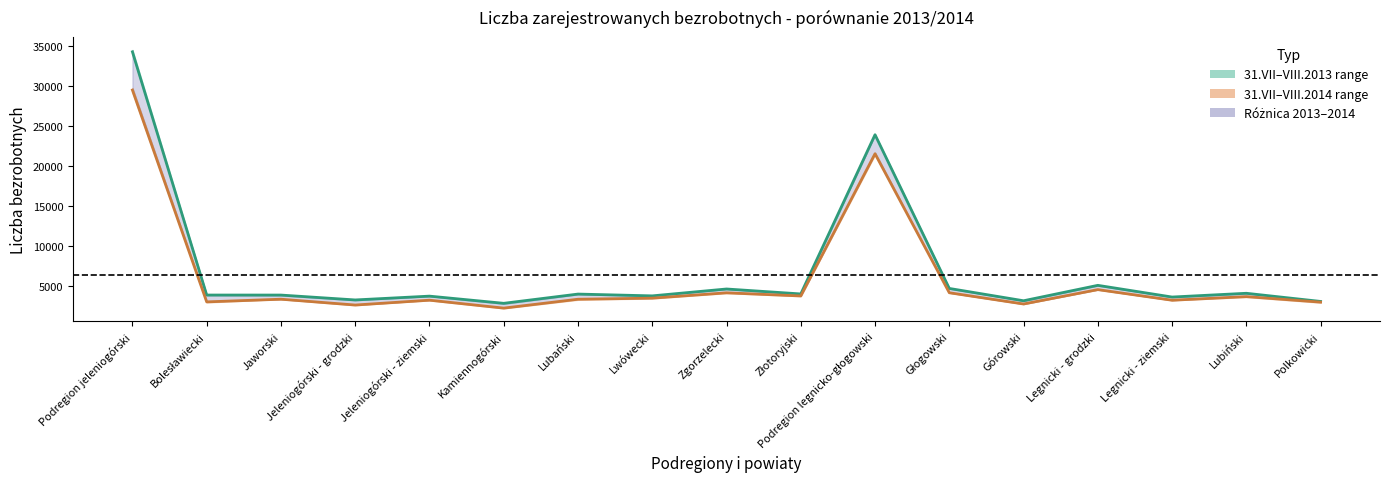

What is the difference between the Średnia 2014 values at Podregion jeleniogórski and Kamiennogórski?

27264.0